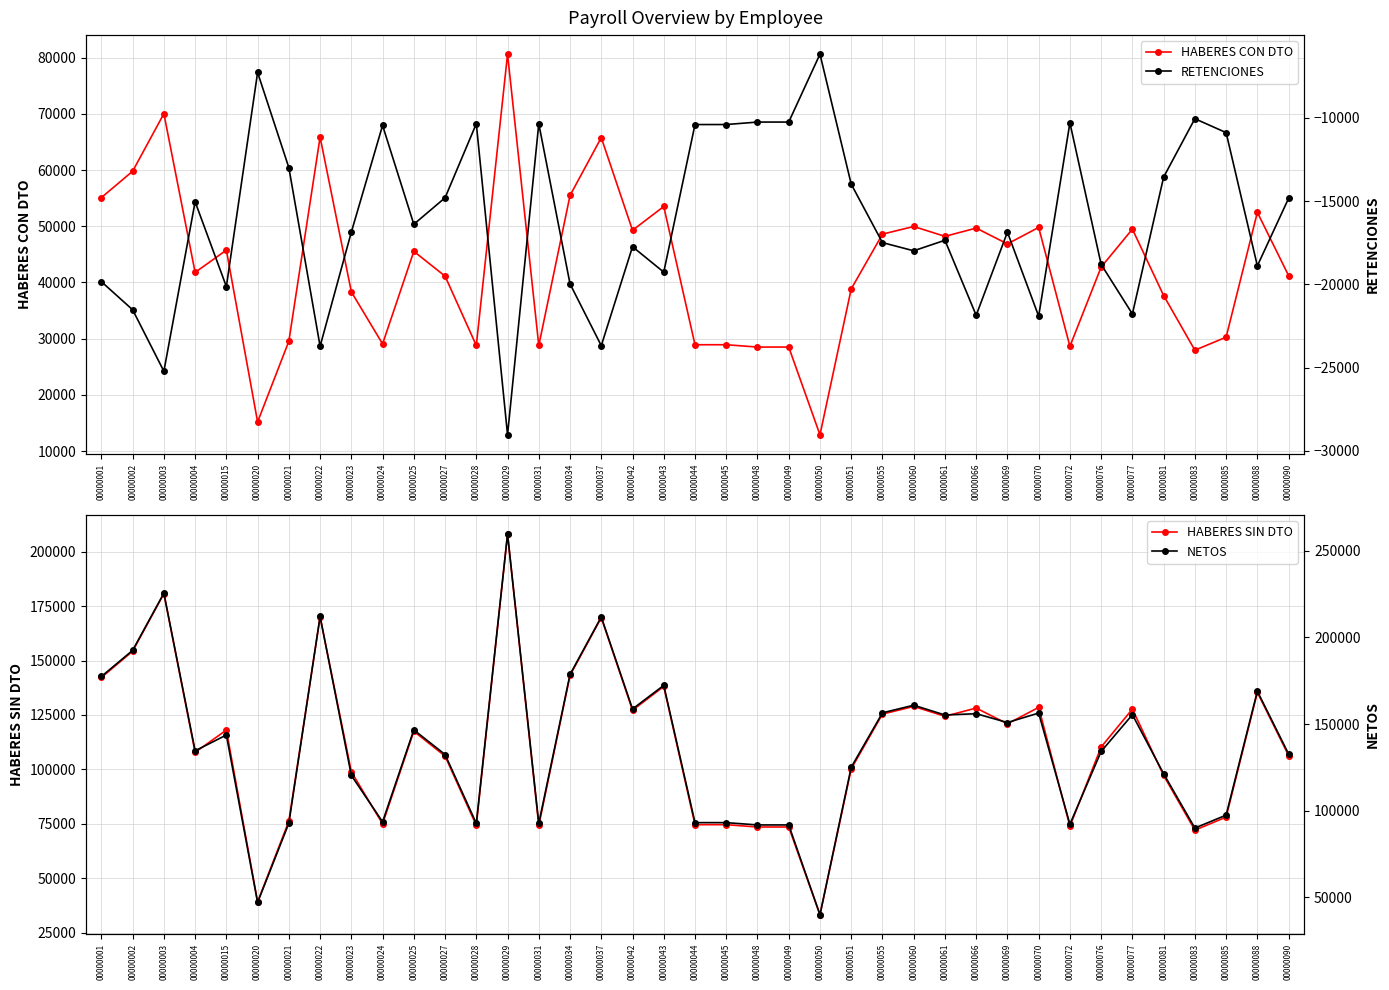

Does the chart display data point markers on the line(s)?

Yes